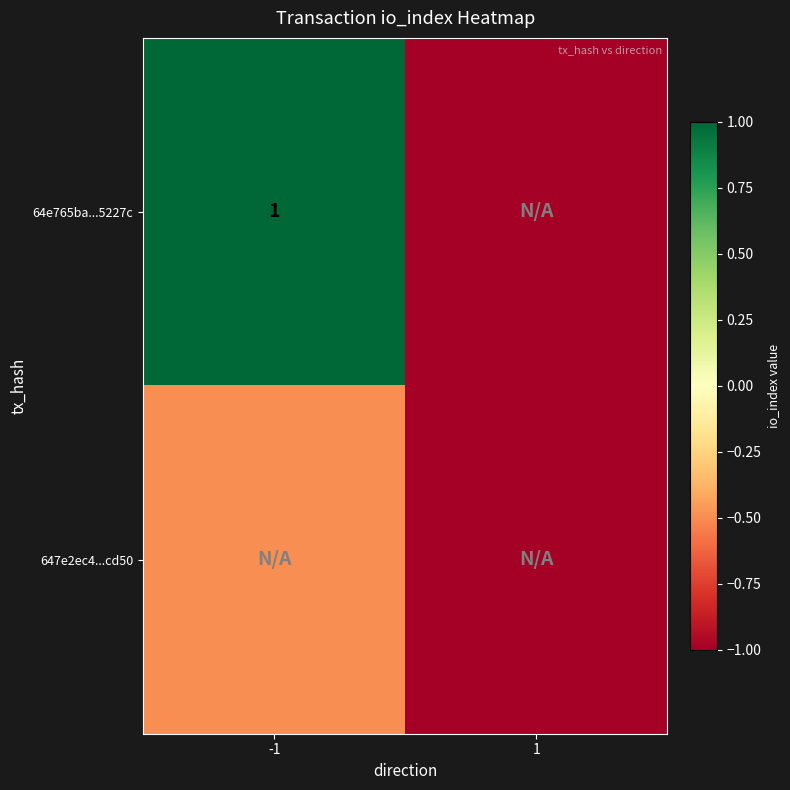

True or false: 64e765ba...5227c has a value of 1.5 at -1.

False